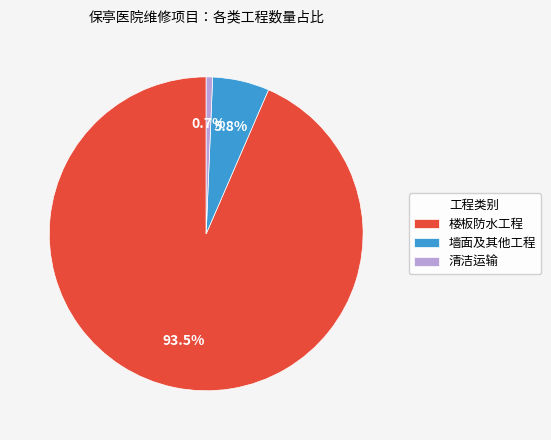

Rank the categories by value from highest to lowest.

楼板防水工程, 墙面及其他工程, 清洁运输